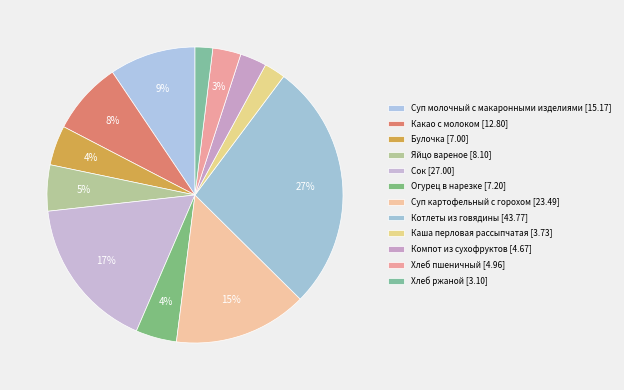

What portion of the pie excludes Компот из сухофруктов?

97.1%